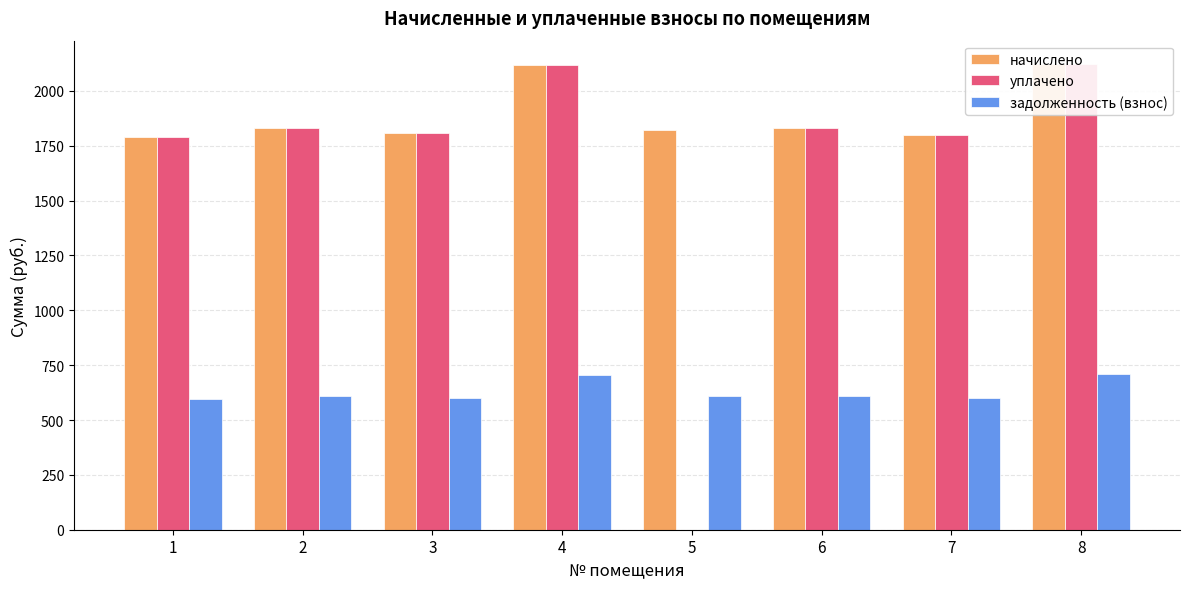

How many series are shown in this chart?

3